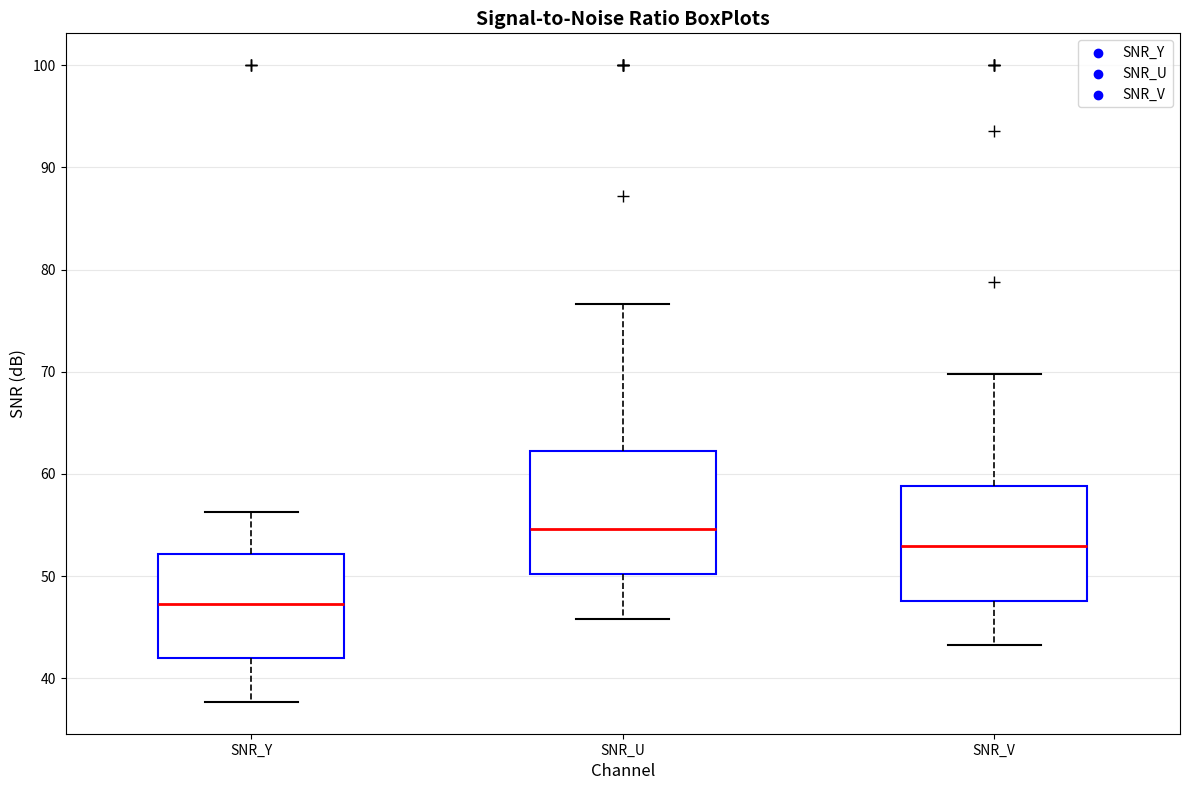

Which box has the lowest median line?

SNR_Y